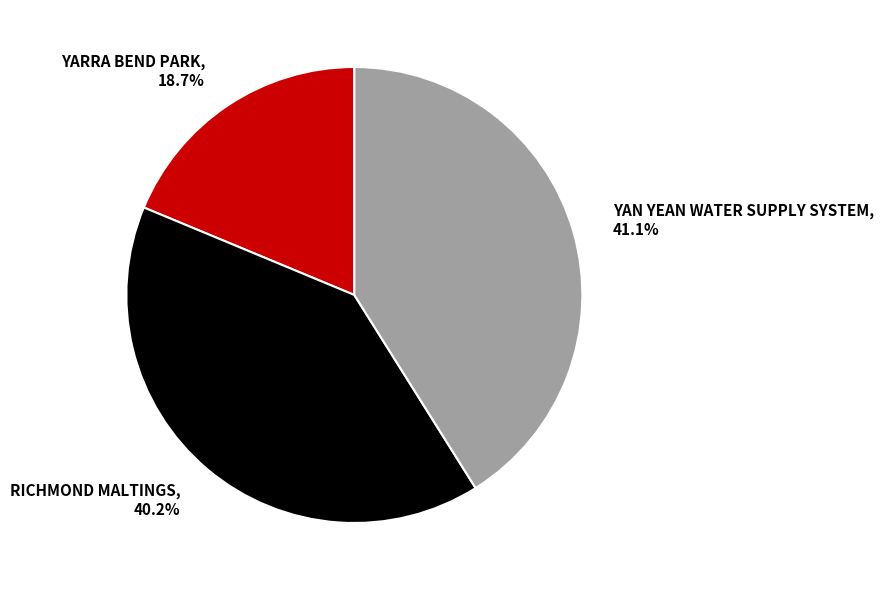

Does RICHMOND MALTINGS account for over 50% of the chart?

No